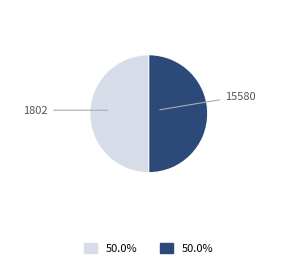

Is there a majority slice in this chart?

Yes